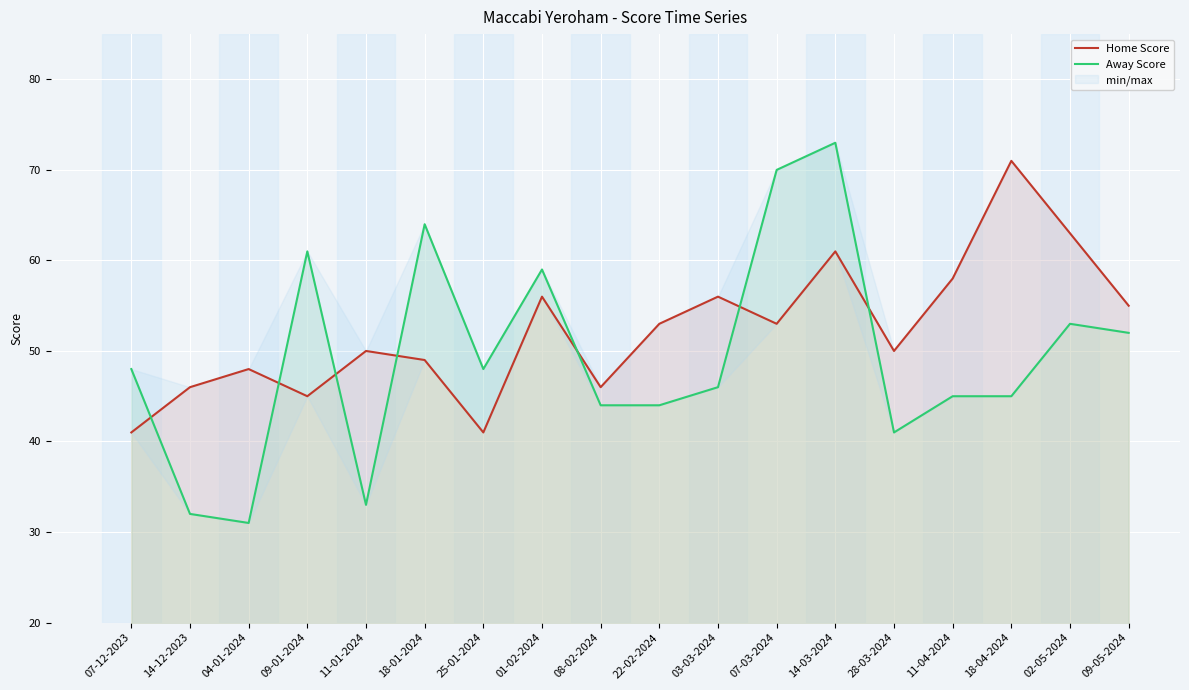

What is the label of the 9th point from the right?

22-02-2024